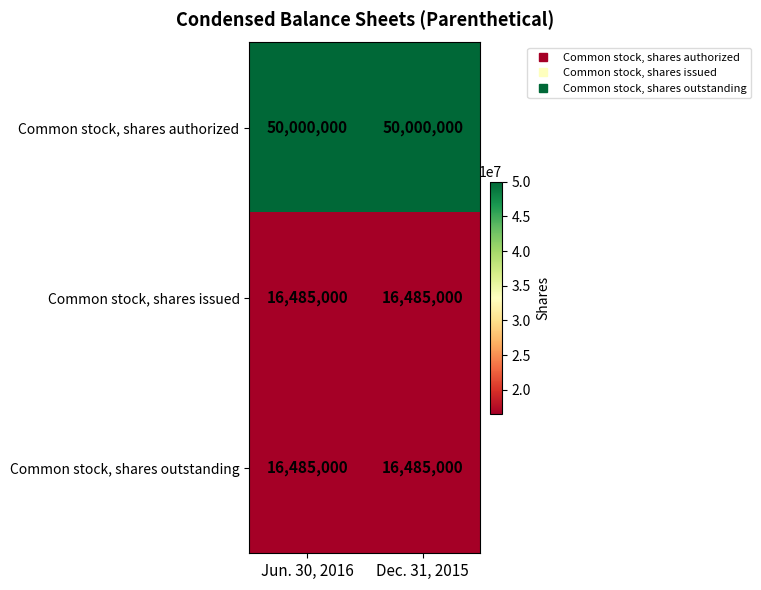

What is the maximum value shown in the chart?

50000000